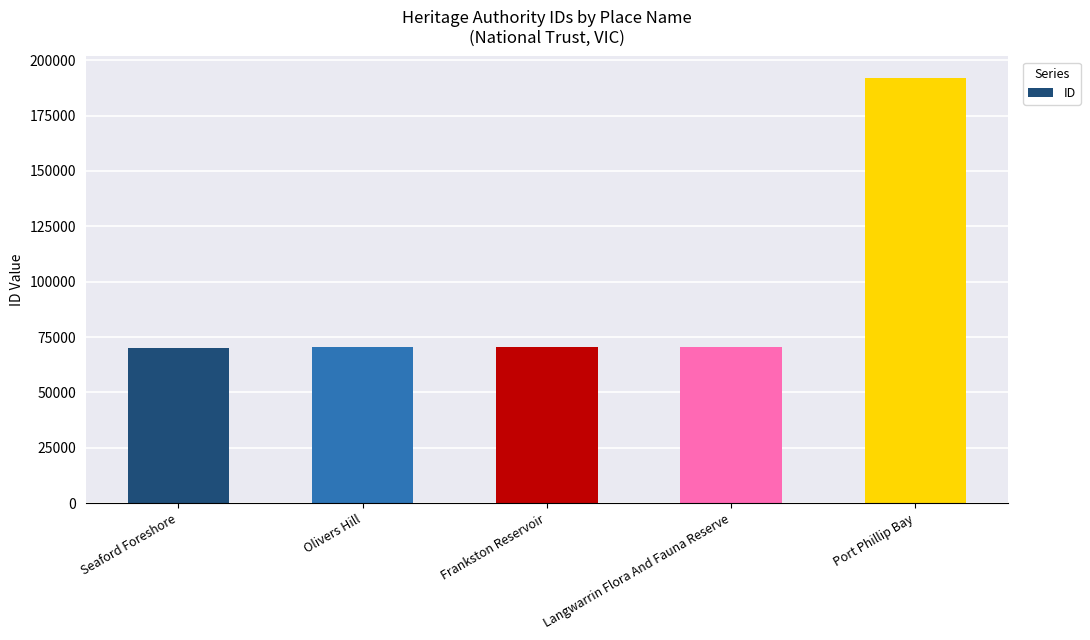

What is the sum of all values?

473166